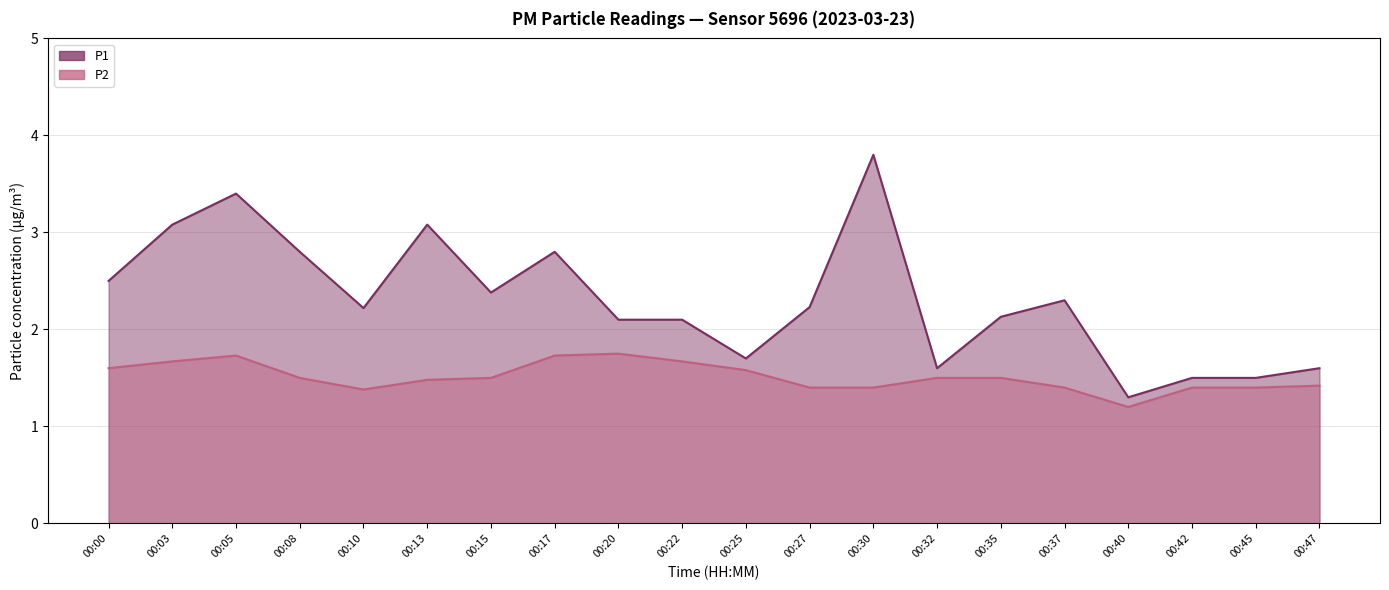

Between 00:15 and 00:17, which series saw the biggest shift?

P1